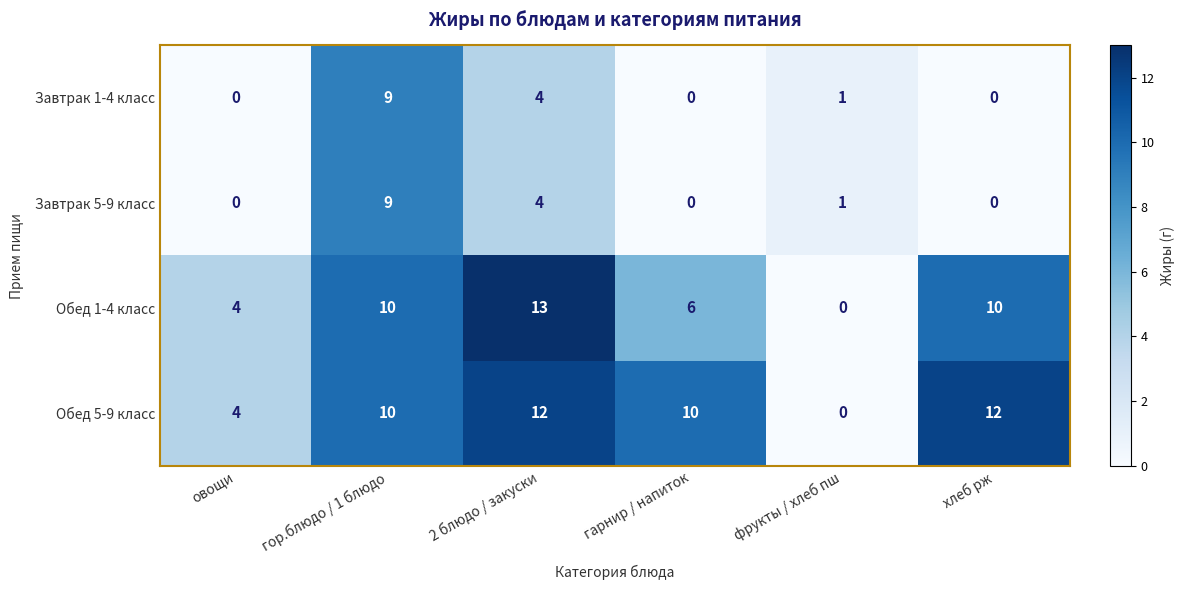

At which category does the chart reach its peak across all series?

2 блюдо / закуски